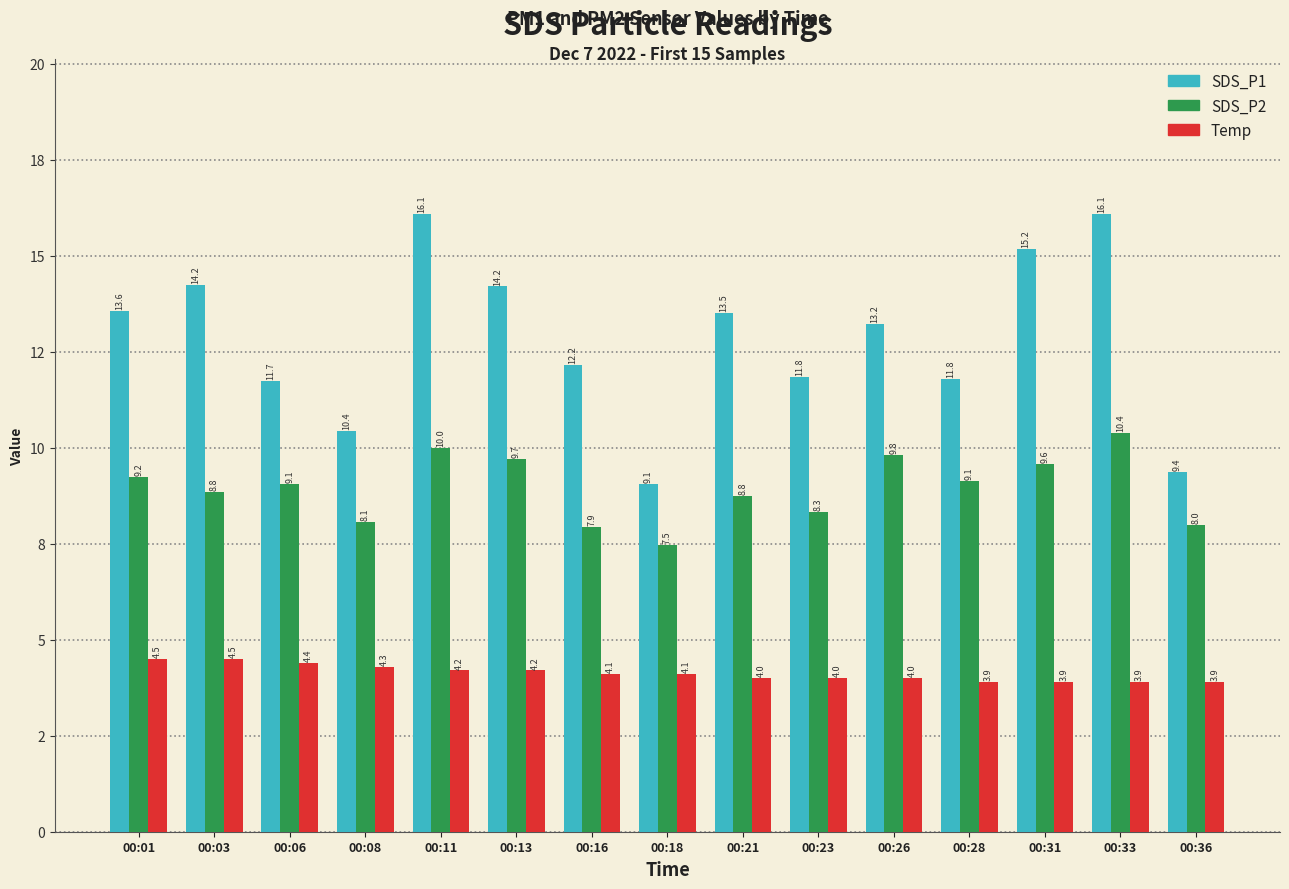

Are the bars horizontal?

No